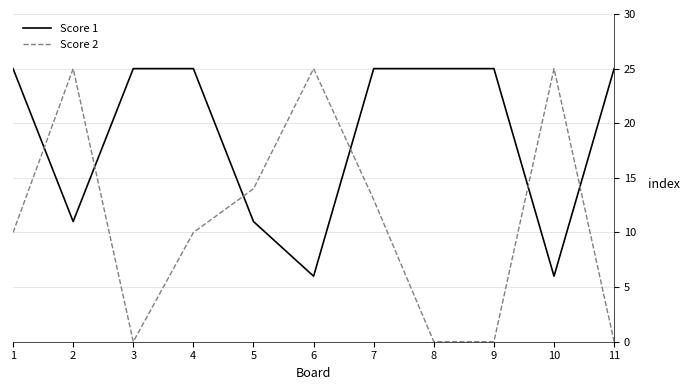

What is the spread (max minus min) of values at 2?

14